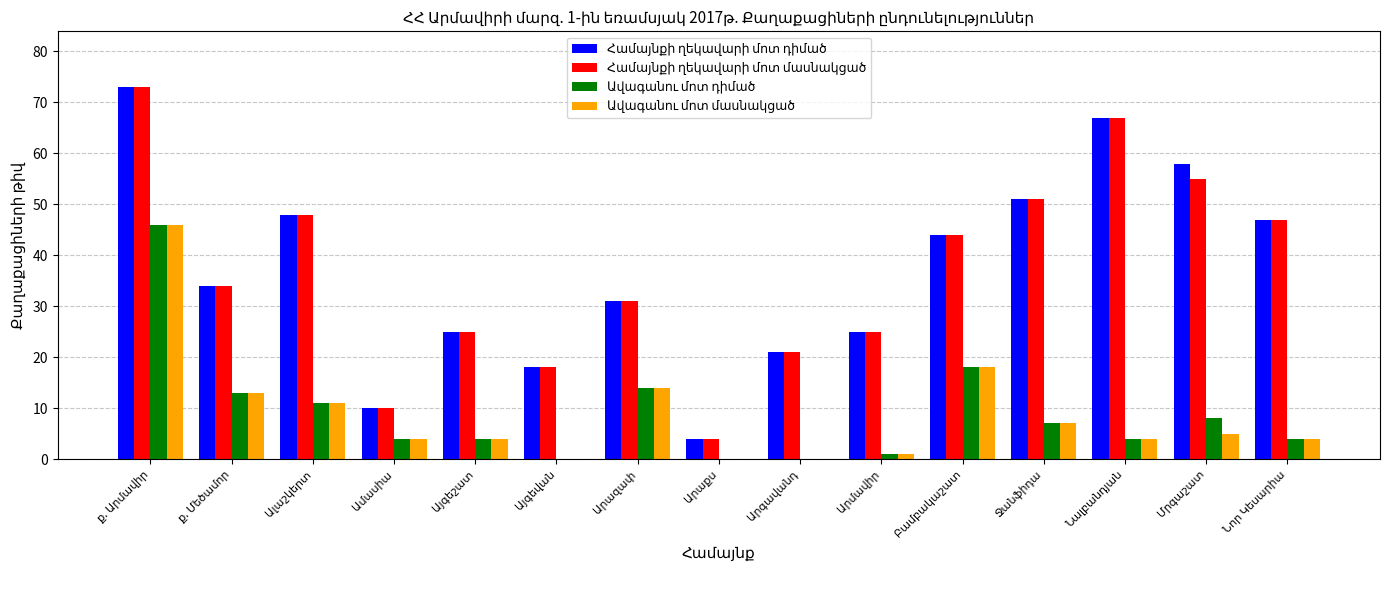

What is the maximum value shown in the chart?

73